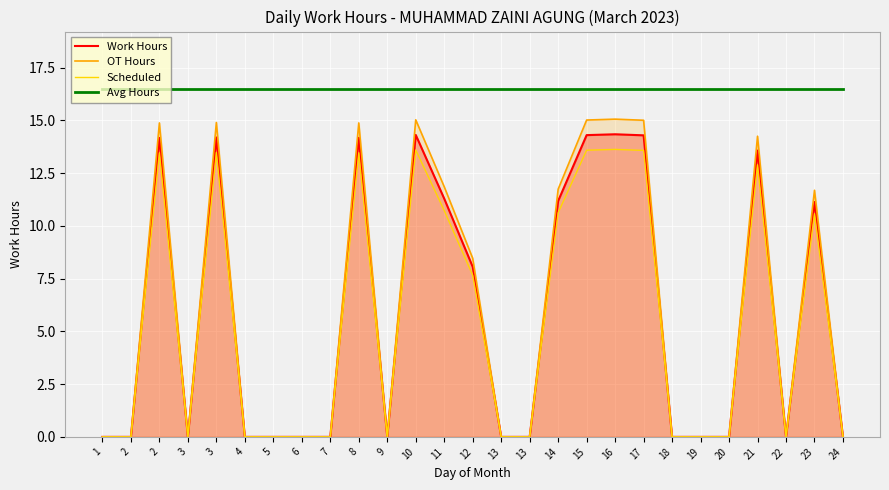

True or false: Scheduled and Avg Hours cross at least once.

False